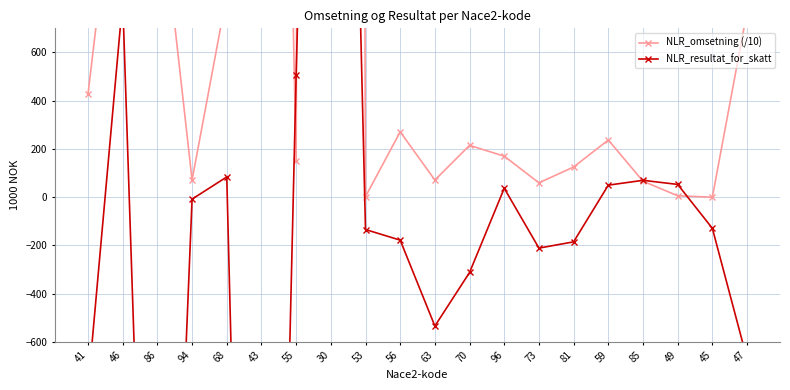

True or false: NLR_resultat_for_skatt and NLR_omsetning (/10) intersect in this chart.

True